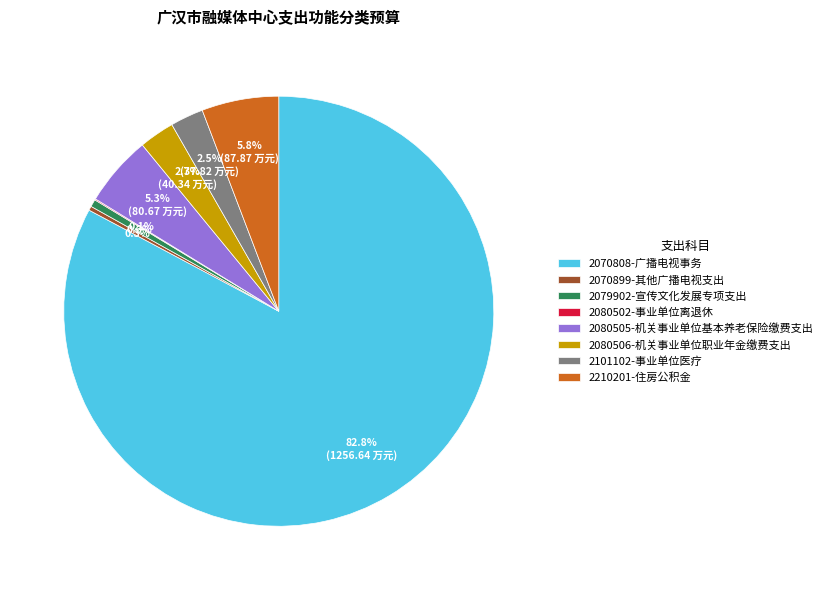

Between 2070808-广播电视事务 and 2210201-住房公积金, which is larger?

2070808-广播电视事务